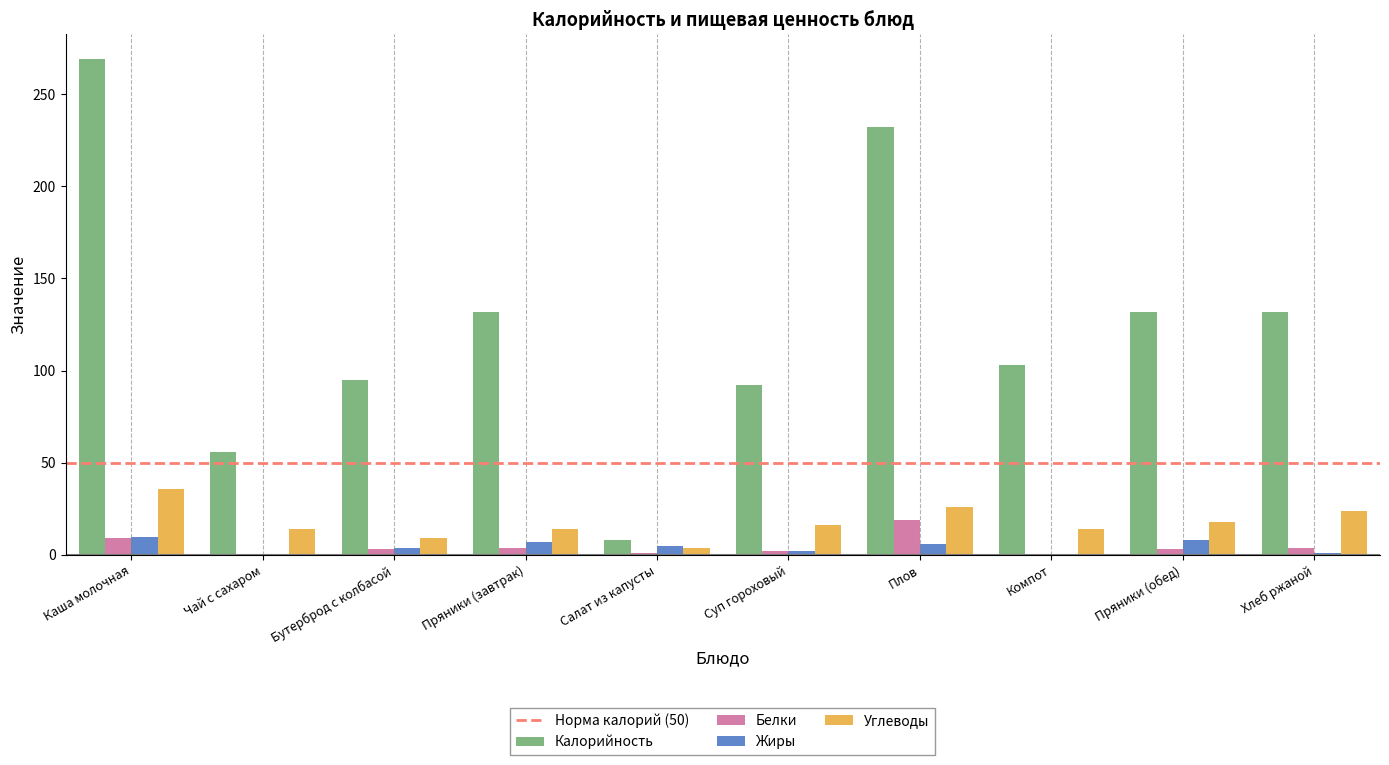

At which category is the sum across all series the highest?

Каша молочная